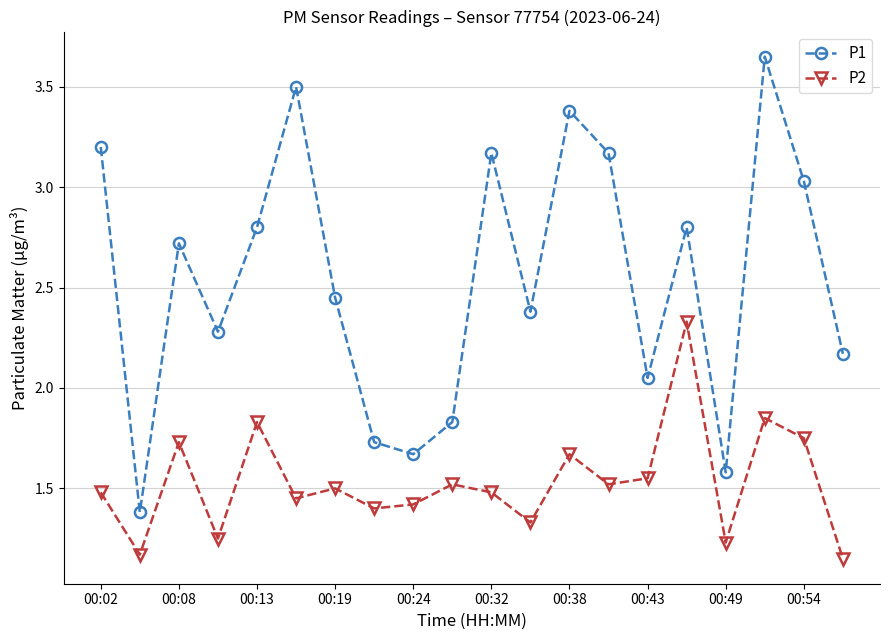

How many lines are shown in the chart?

2